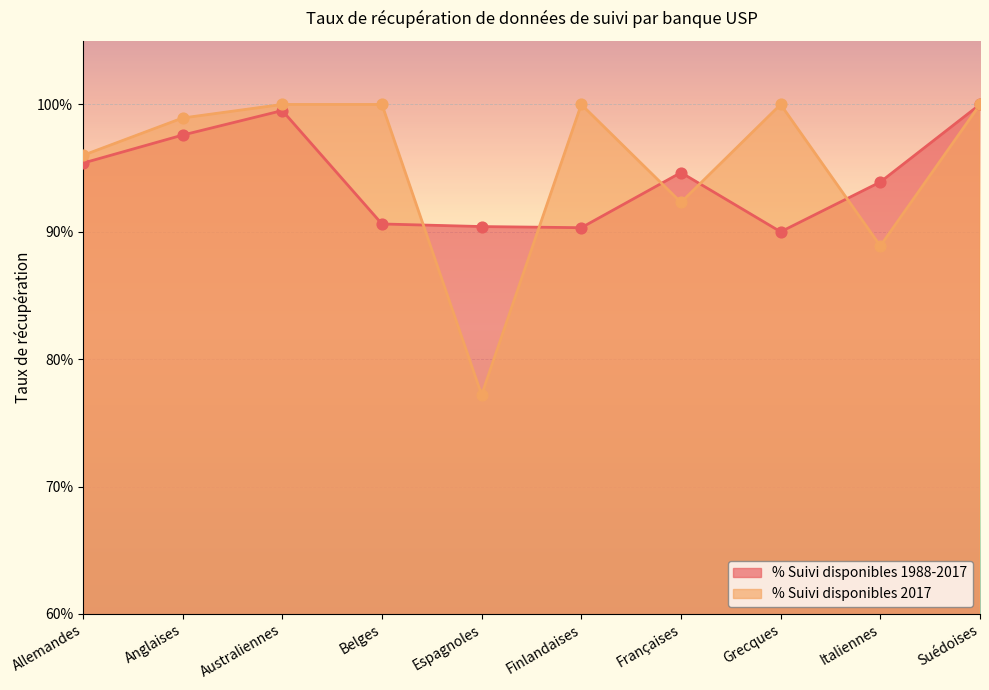

What are all the series names shown in the legend?

% Suivi disponibles 1988-2017, % Suivi disponibles 2017